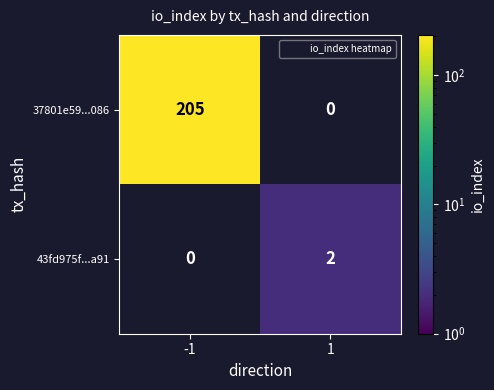

How many values in 37801e59...086 are above zero?

1